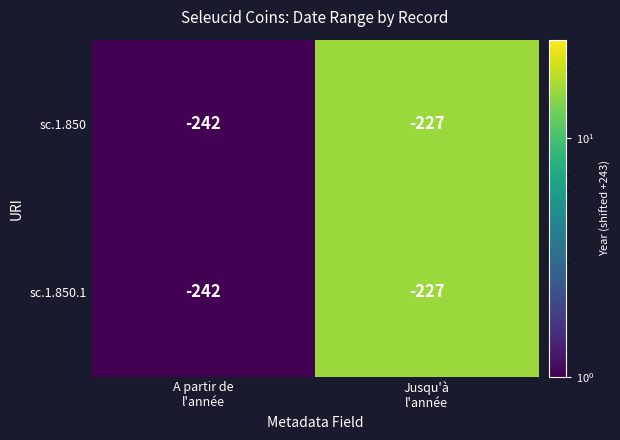

Reading left to right, list all the values displayed in this chart.

sc.1.850: -242	-227
sc.1.850.1: -242	-227